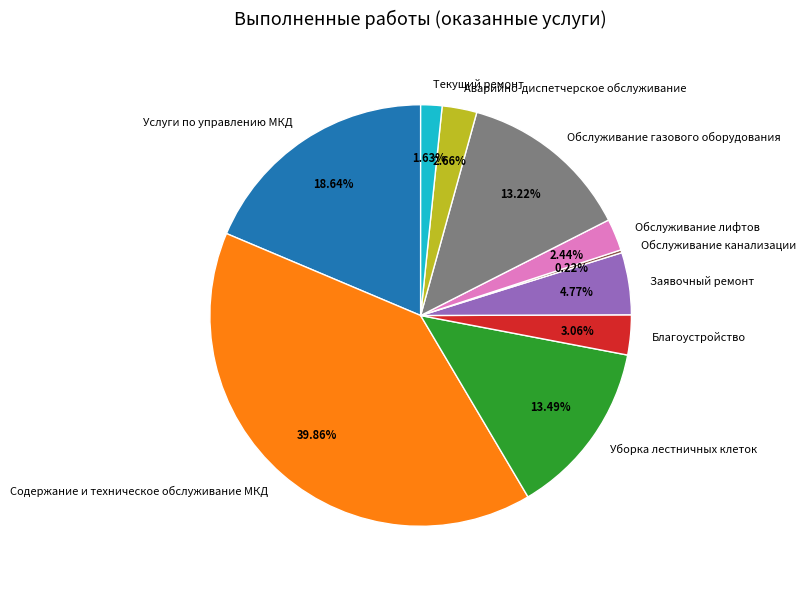

Combined, do Обслуживание лифтов and Аварийно-диспетчерское обслуживание account for over 50%?

No